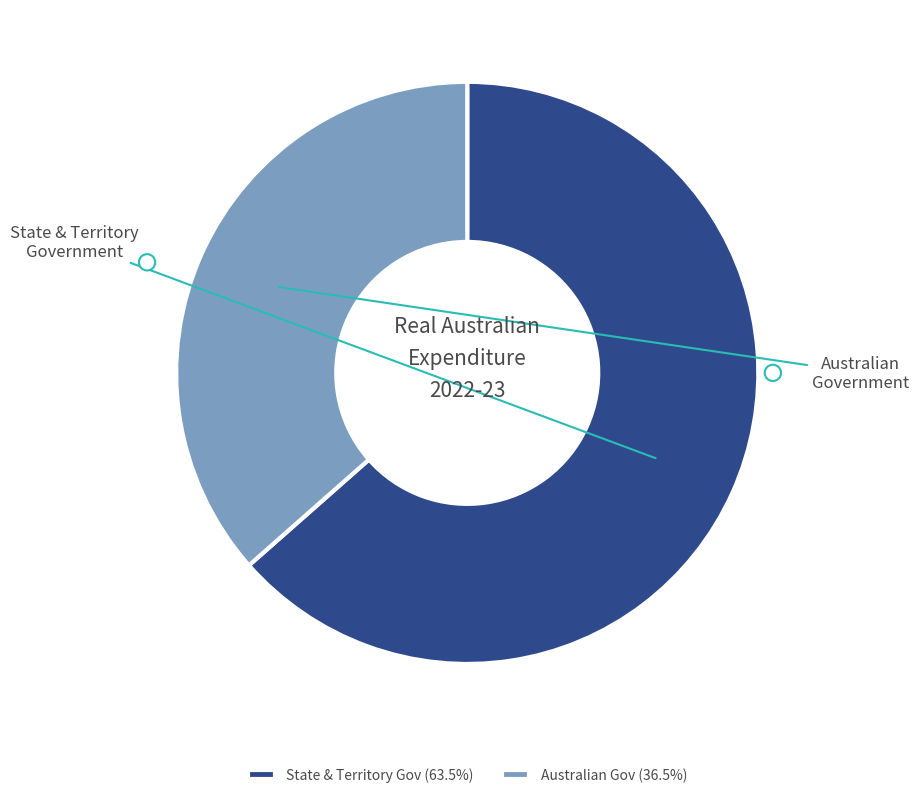

Does State & Territory Gov represent more than half of the total?

Yes